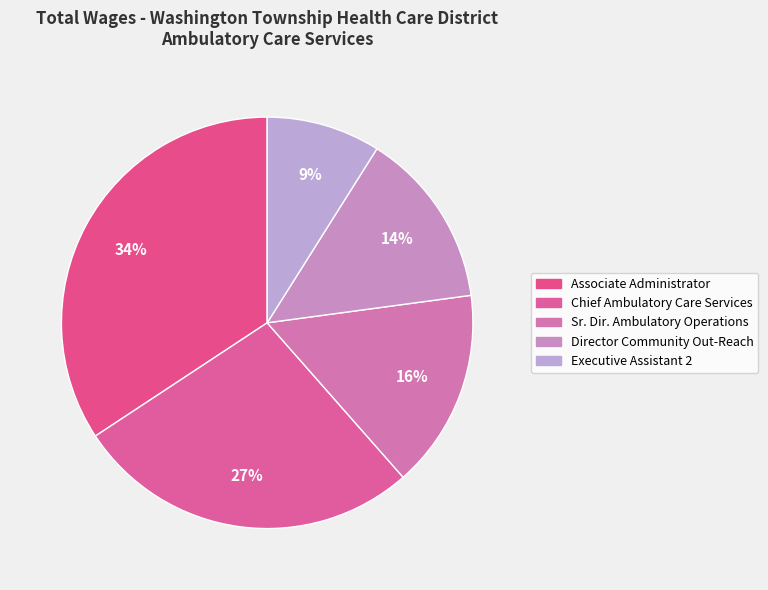

To the nearest percent, what is the difference between the largest and smallest slice percentages?

25%